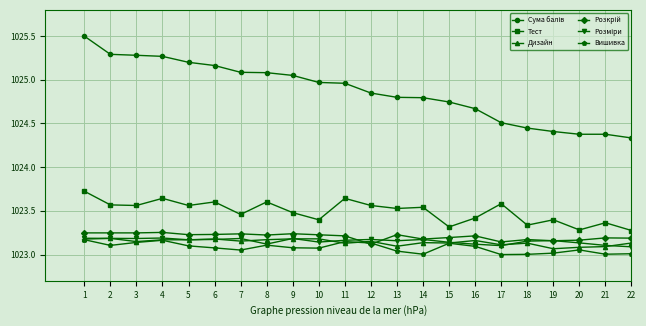

True or false: Вишивка has a value of 1023.0 at 17.

True